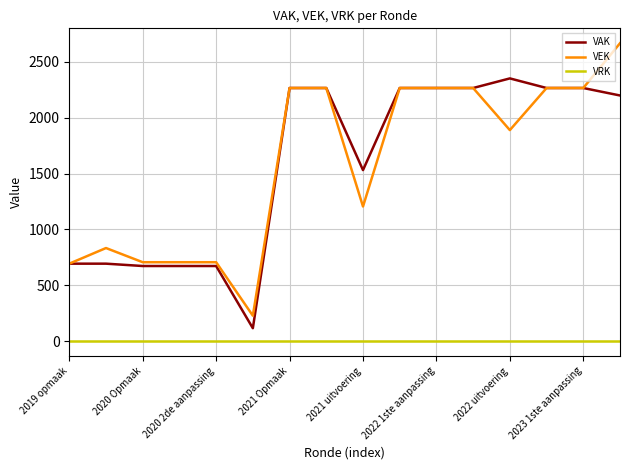

Which series has the widest spread of values?

VEK